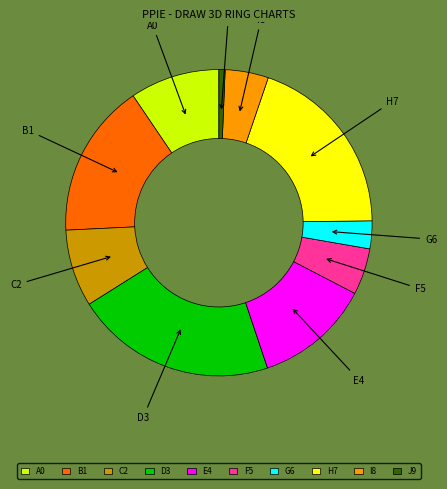

Between I8 and E4, which is larger?

E4